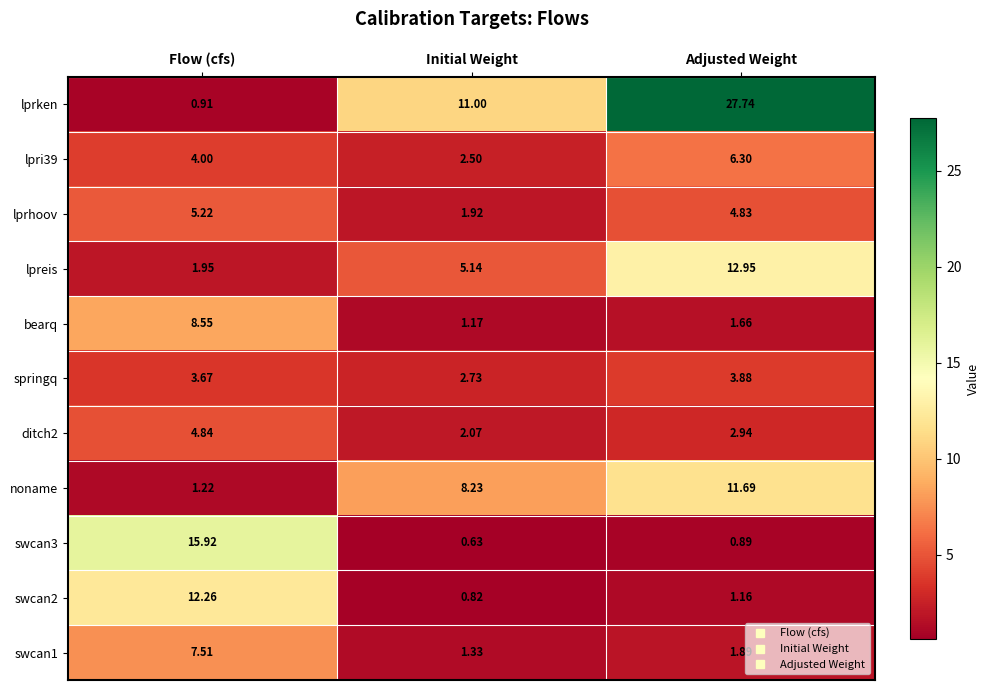

Is the value of swcan1 at Initial Weight greater than the value of swcan3 at Adjusted Weight?

Yes